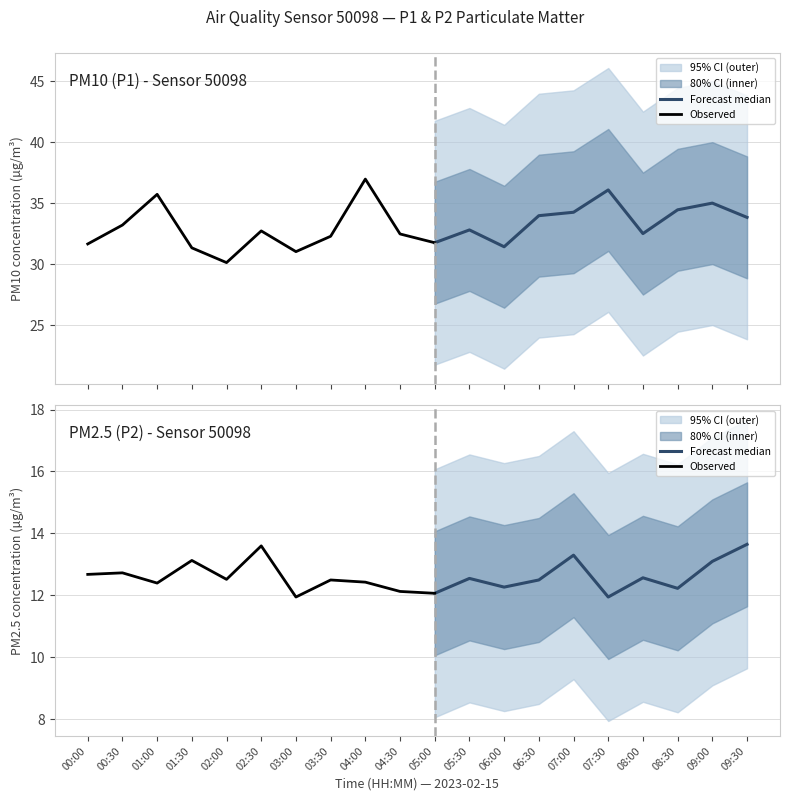

What is the sum of all P2 values?

252.3